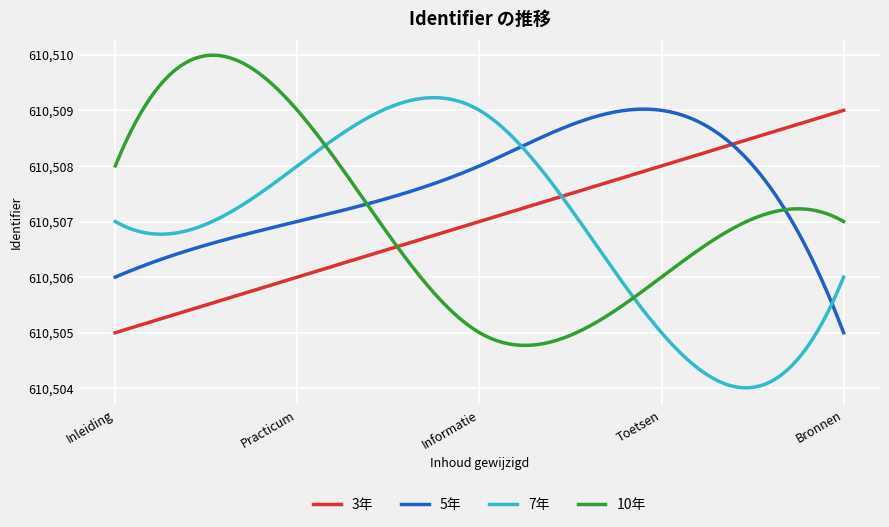

What is the maximum value shown in the chart?

610510.0